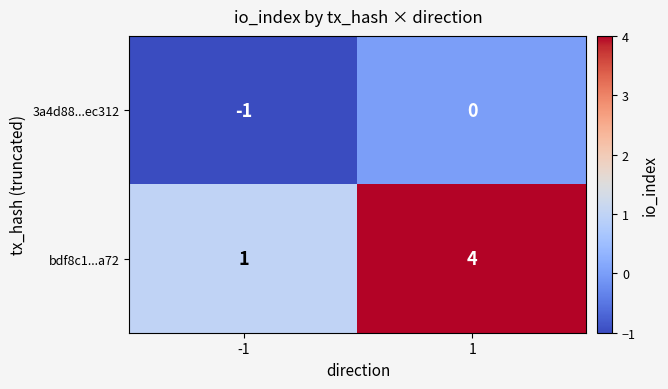

List the series in order of their peak value, highest first.

bdf8c1...a72, 3a4d88...ec312